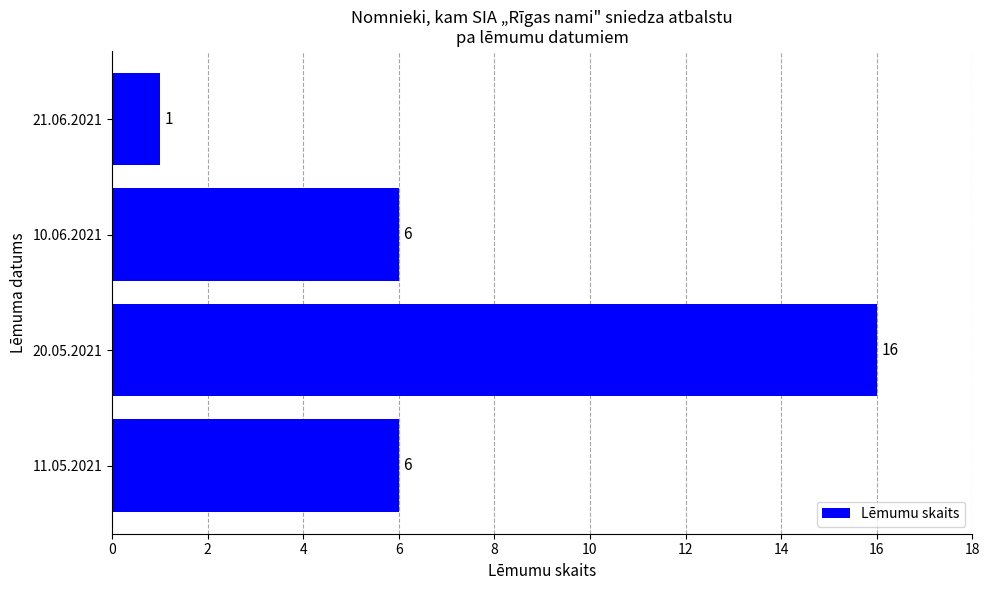

The chart shows a value of 6 at 11.05.2021. True or false?

True